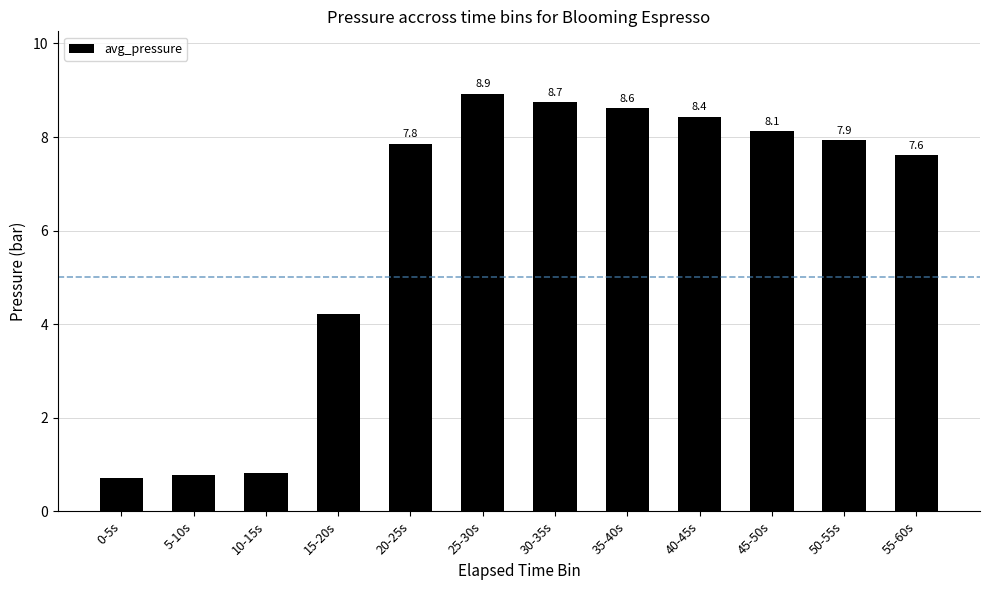

Where does the data first go above 7?

20-25s